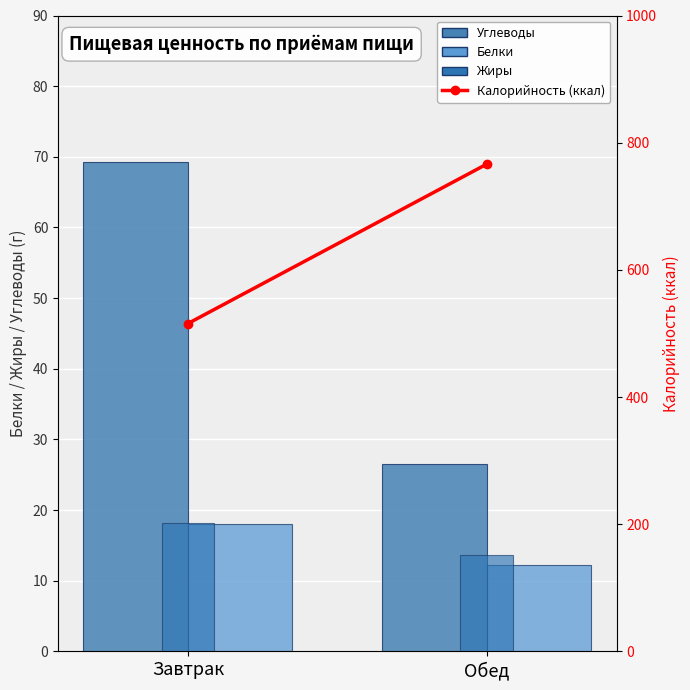

How many groups of bars are there?

2